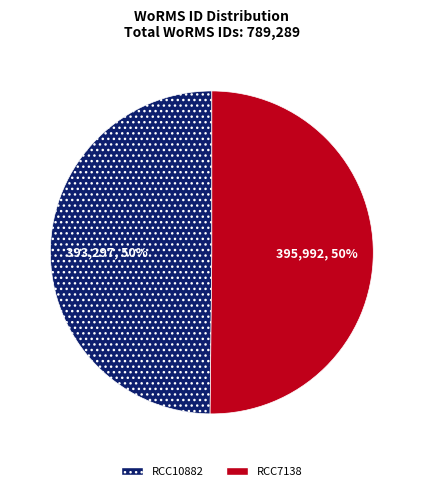

Is it true that RCC7138 is 40% of the pie?

False